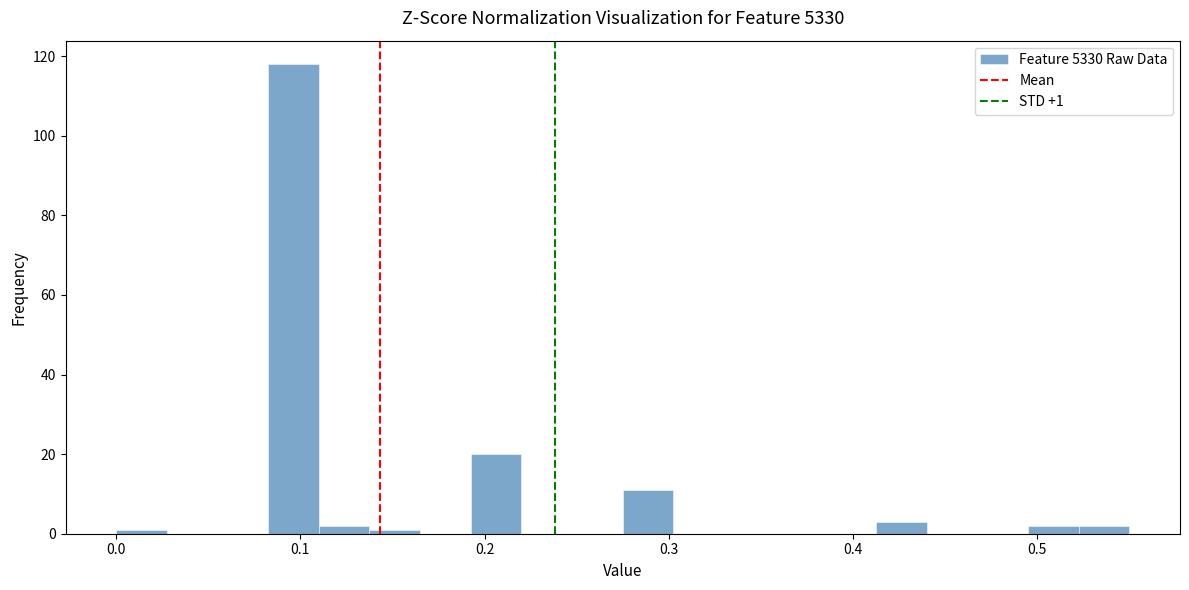

Around what value on the x-axis is the tallest bar? Give the approximate position of its centre, as read against the axis.

0.10